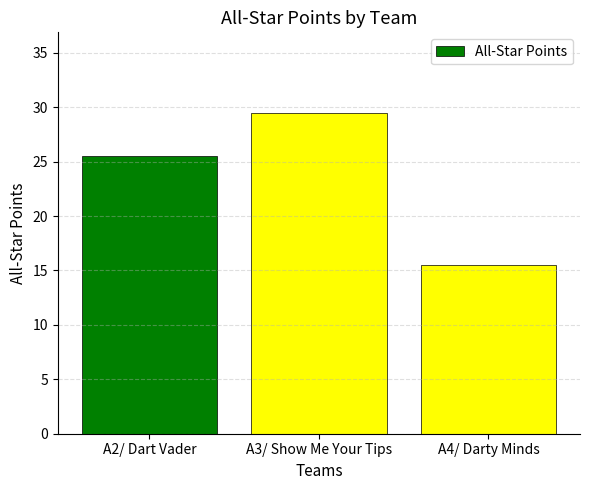

How many bars are there in total?

3